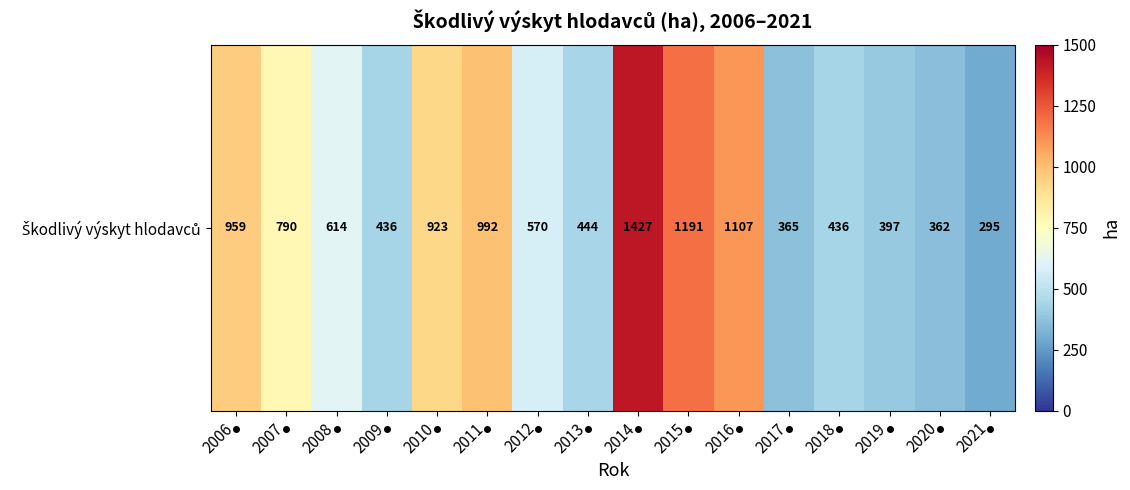

Reading right to left, what are all the values shown in this chart?

2021=295.0	2020=362.0	2019=397.0	2018=436.0	2017=365.0	2016=1106.8	2015=1191.3	2014=1427.0	2013=444.0	2012=570.0	2011=992.0	2010=923.0	2009=436.0	2008=614.0	2007=790.0	2006=959.0